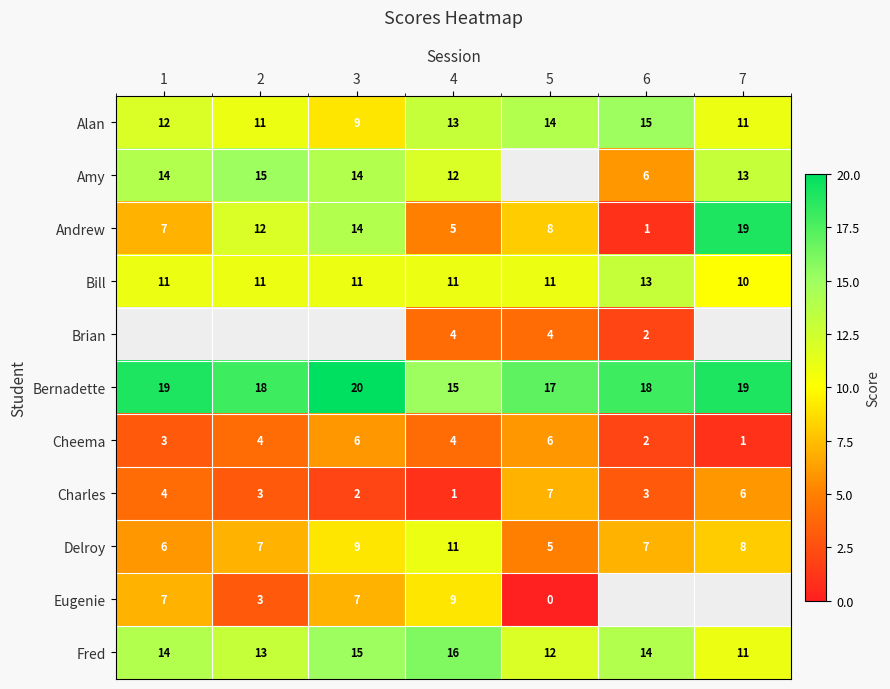

Is it true that Bill equals 10 at 7?

True